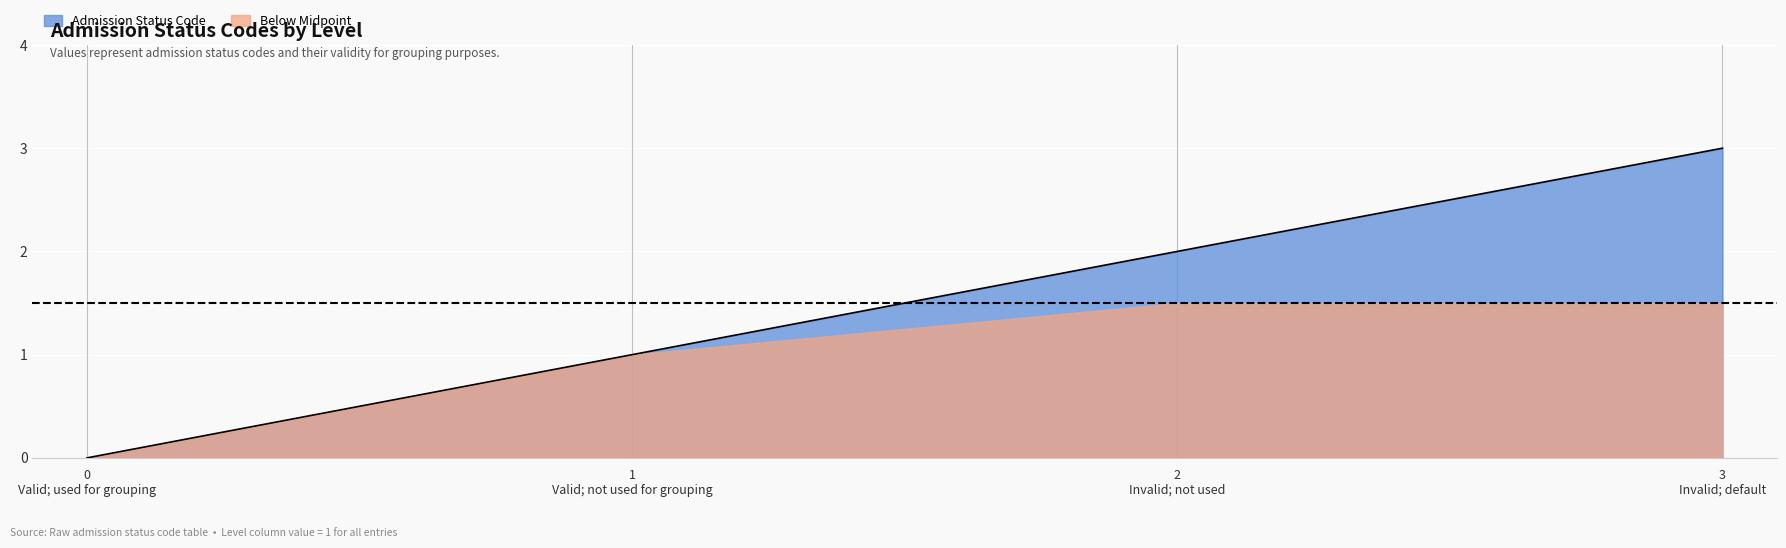

List the series in order of their overall mean, lowest first.

Below Midpoint, Admission Status Code